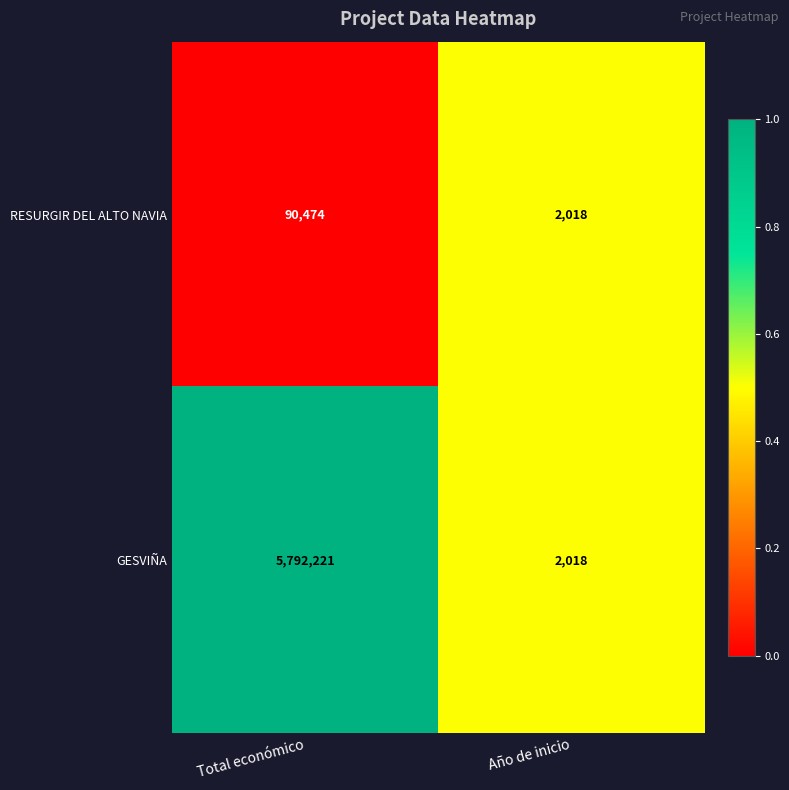

Which series has the widest spread of values?

GESVIÑA